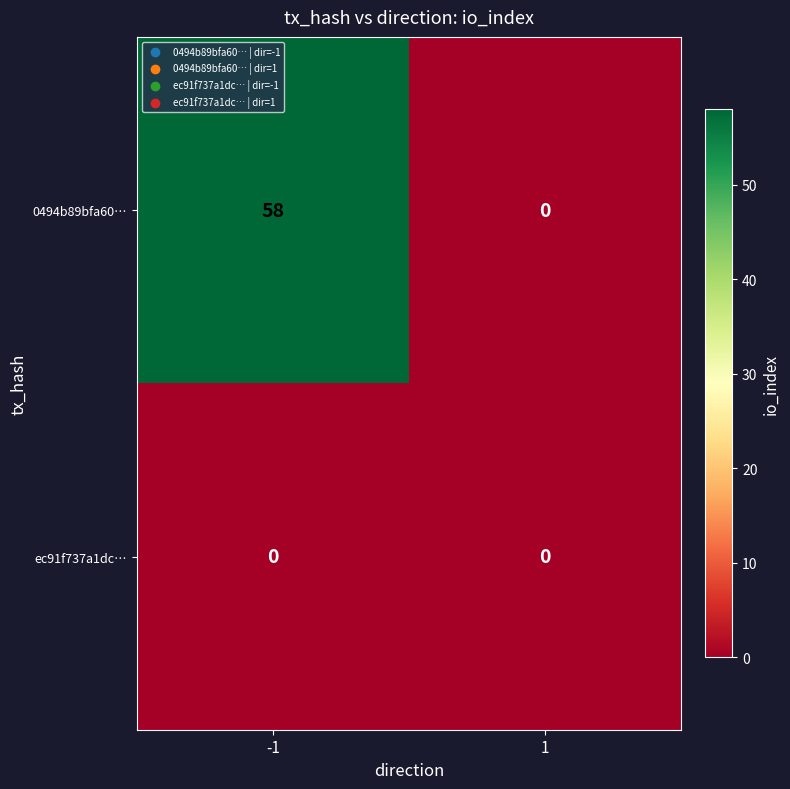

Which series has the largest total across all categories?

0494b89bfa60…